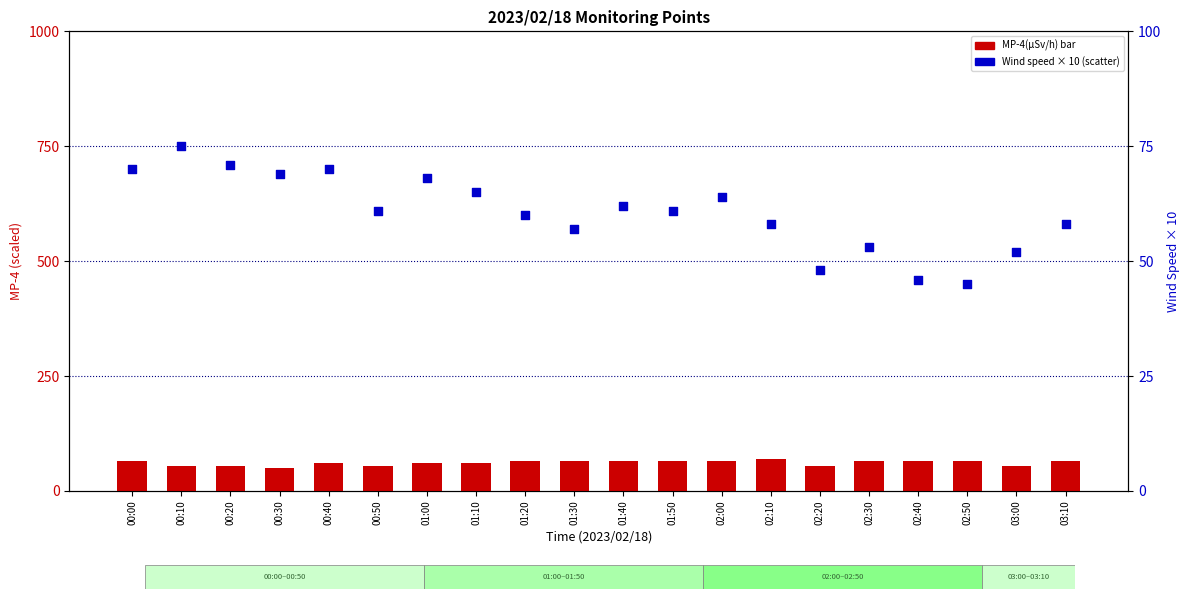

Is the value of MP-4(µSv/h) at 01:20 greater than the value of Wind speed (m/s) at 02:20?

Yes